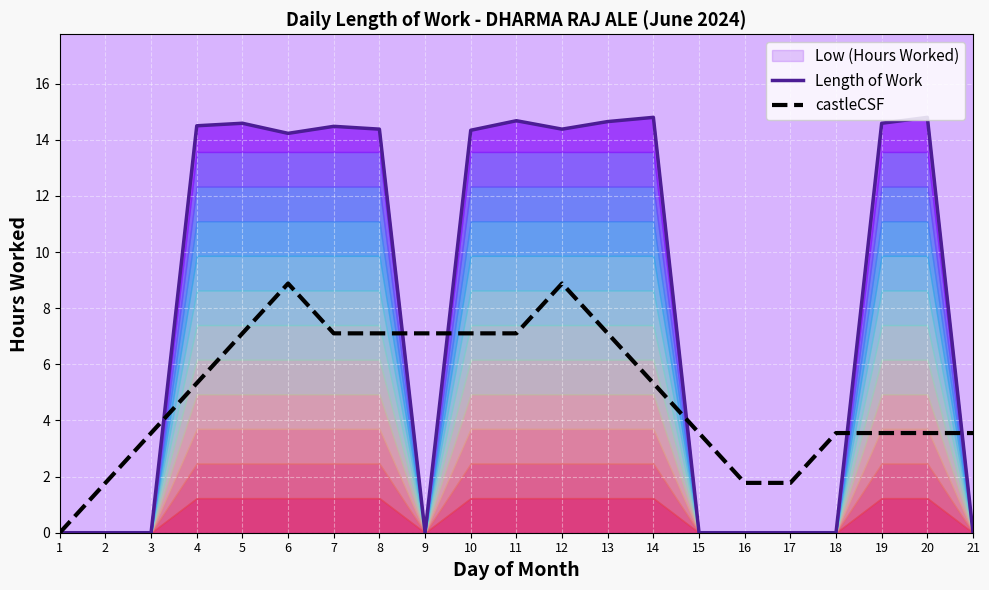

Reading left to right, what are all the values shown in this chart?

Length of Work: 0.0	0.0	0.0	14.5	14.6	14.2	14.5	14.4	0.0	14.3	14.7	14.4	14.7	14.8	0.0	0.0	0.0	0.0	14.6	14.8	0.0
castleCSF: 0.0	1.8	3.6	5.3	7.1	8.9	7.1	7.1	7.1	7.1	7.1	8.9	7.1	5.3	3.6	1.8	1.8	3.6	3.6	3.6	3.6